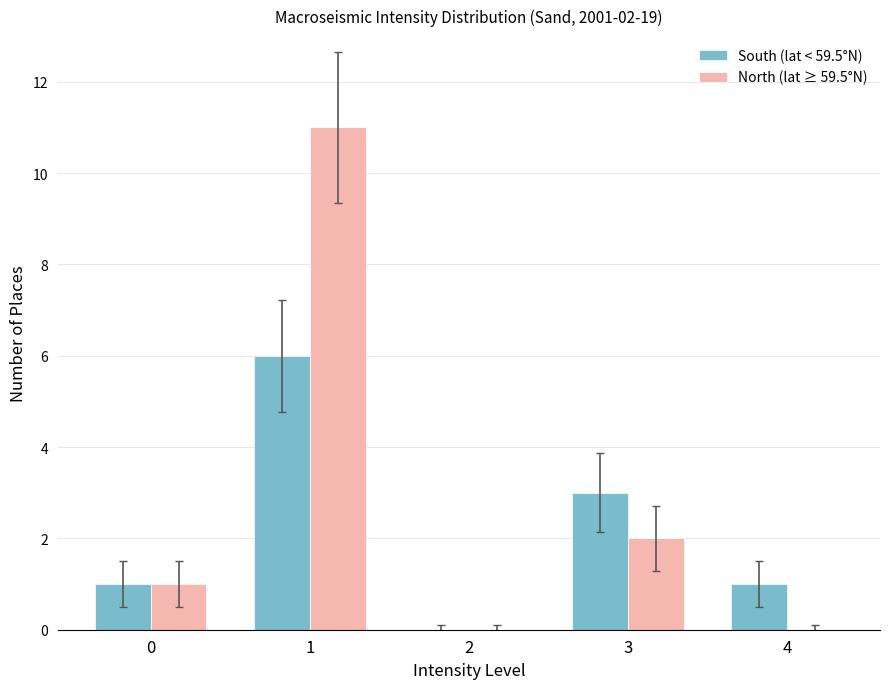

Between 1 and 2, which series saw the biggest shift?

North (lat ≥ 59.5°N)